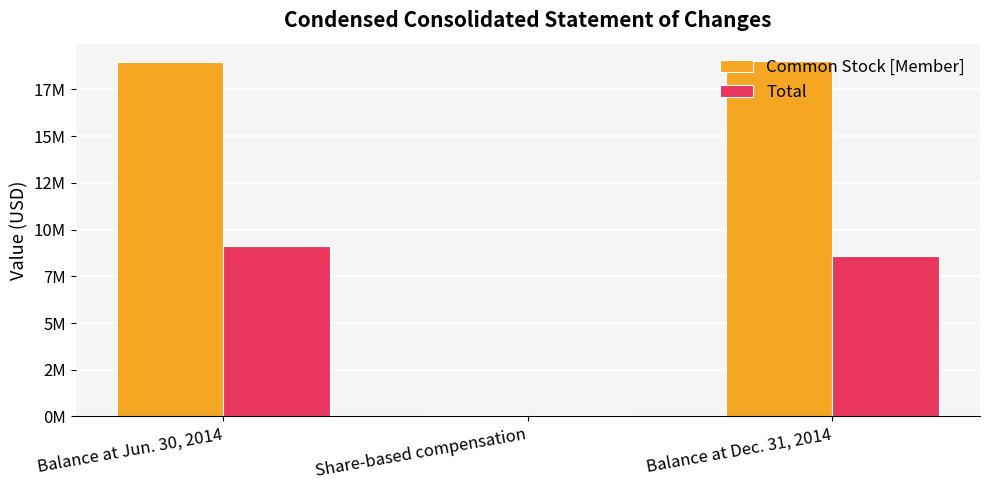

Does the chart contain stacked bars?

No